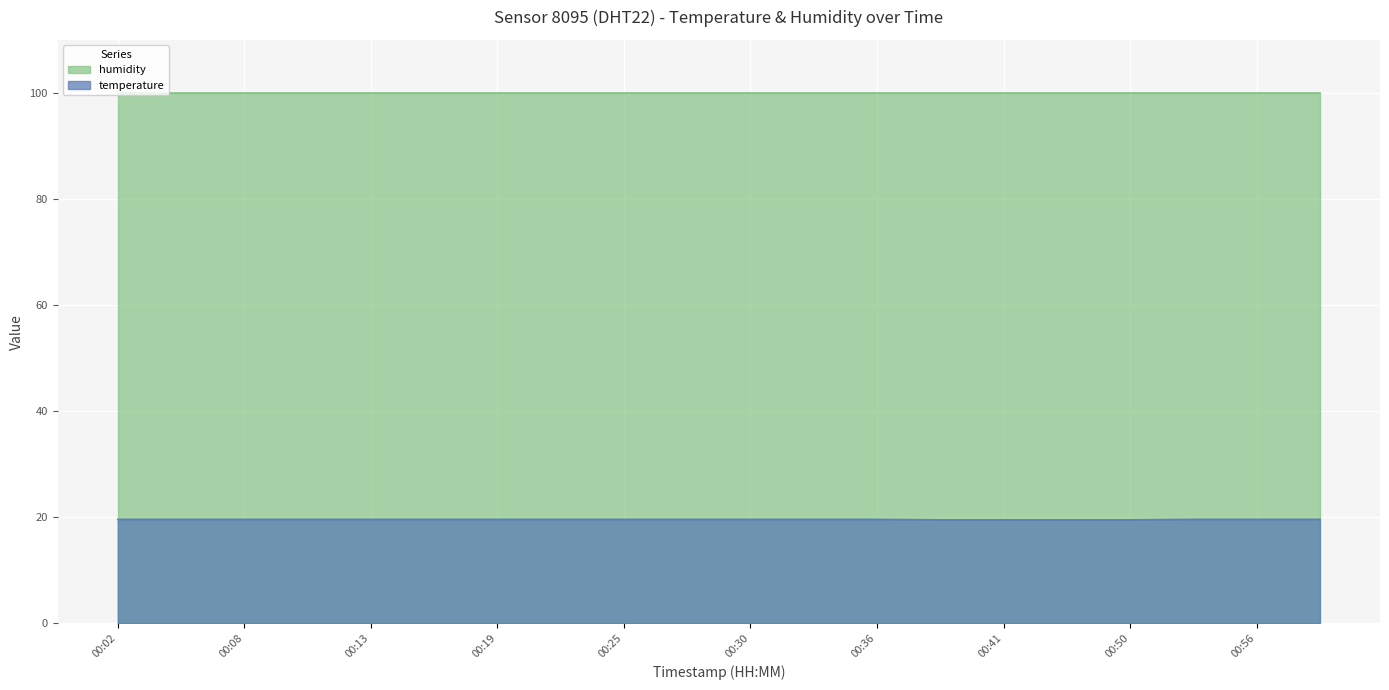

Reading left to right, what are all the values shown in this chart?

19.6	19.6	19.6	19.6	19.6	19.6	19.6	19.6	19.6	19.6	19.6	19.6	19.6	19.5	19.5	19.5	19.5	19.6	19.6	19.6